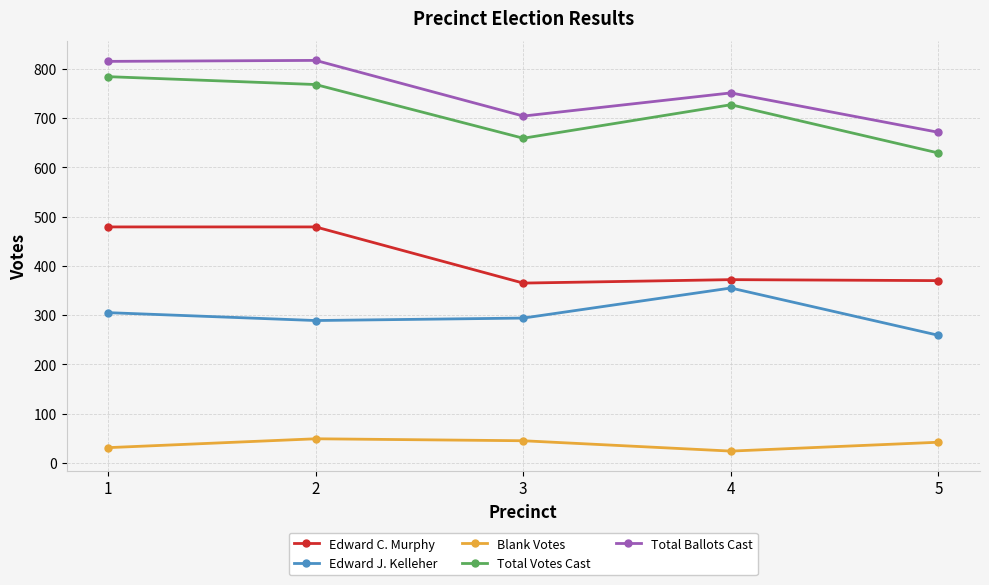

Count the number of data series in this chart.

5